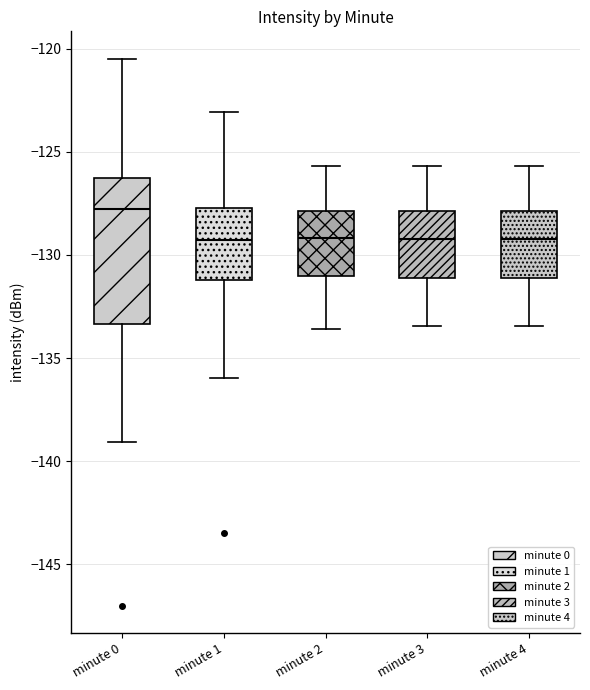

Which box is the tallest, from its lower edge to its upper edge?

minute 0